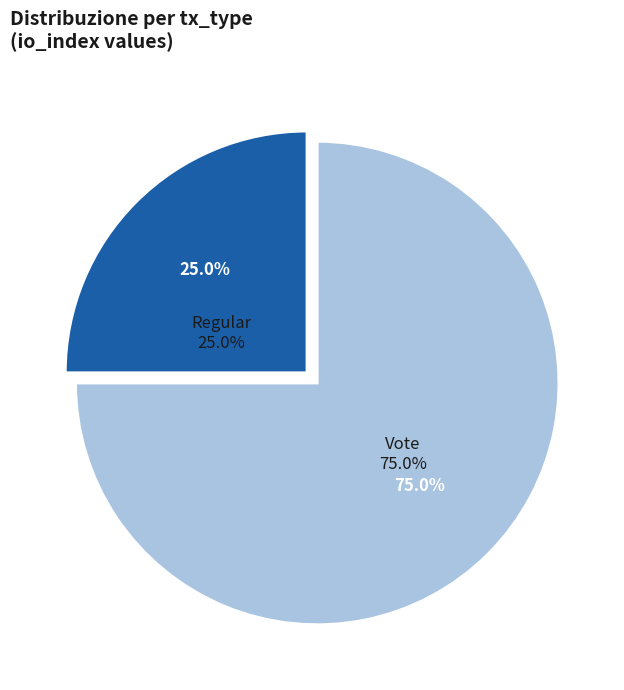

Between Vote and Regular, which is larger?

Vote